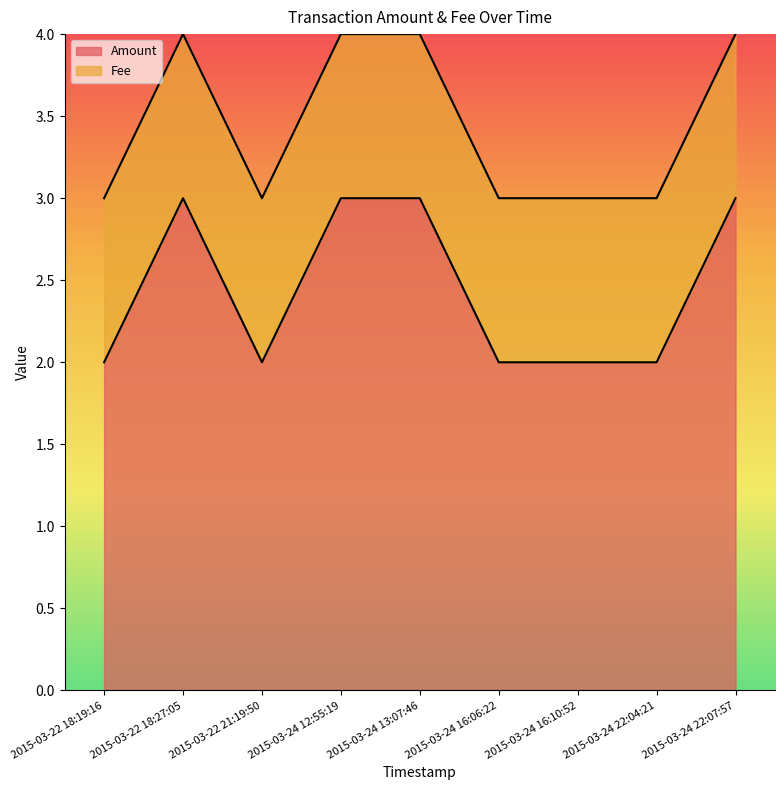

True or false: the data has more than 2 interior local peaks.

False